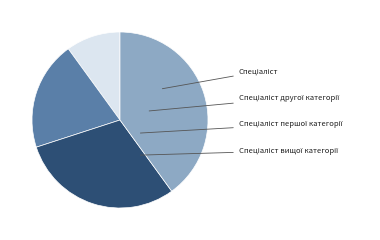

Does any single category account for the majority?

No